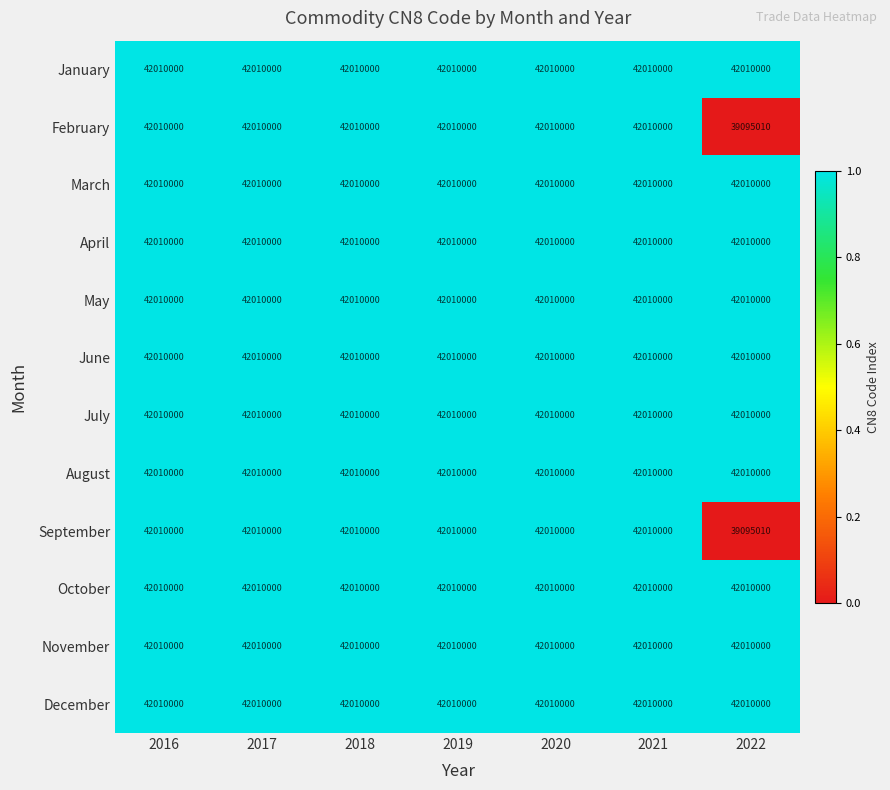

What is the total value across all series at 2018?

504120000